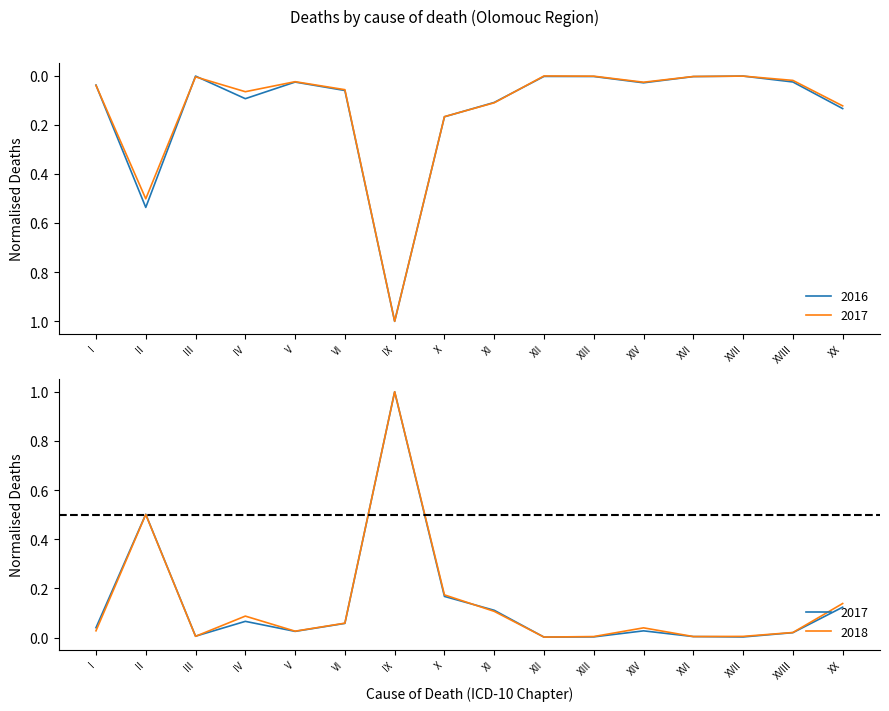

Which category has the lowest value in the 2017 series?

XII